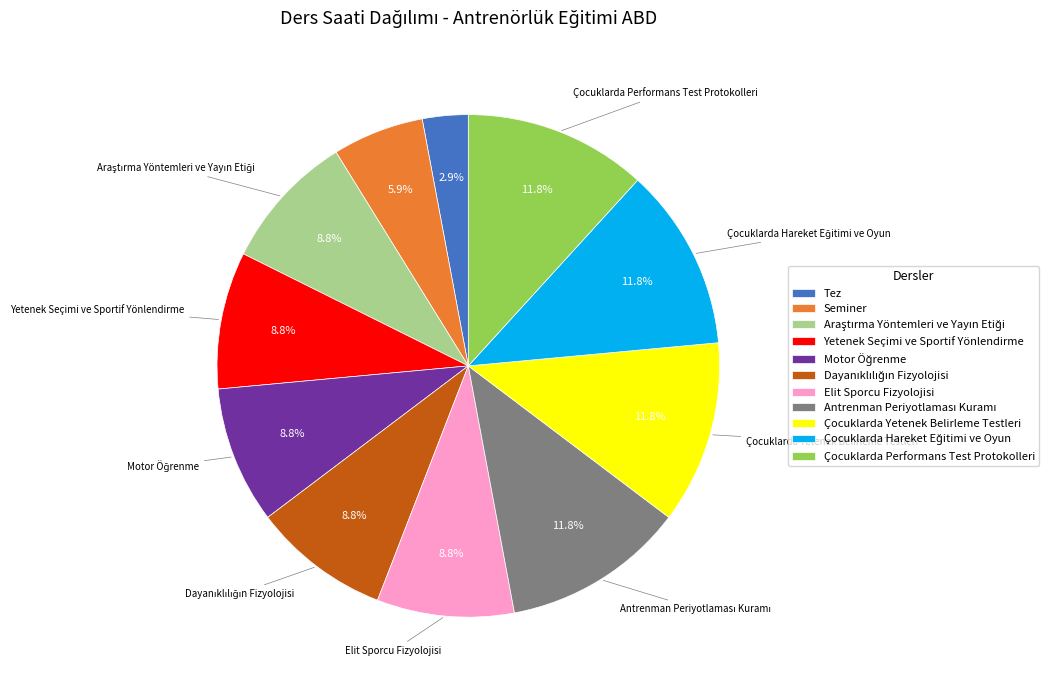

Is Çocuklarda Yetenek Belirleme Testleri the majority of the pie?

No